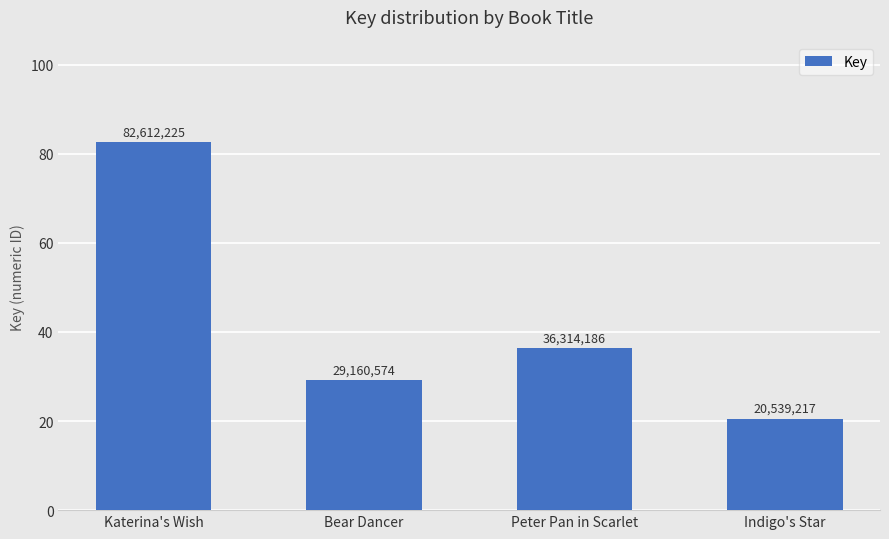

Are the bars horizontal?

No